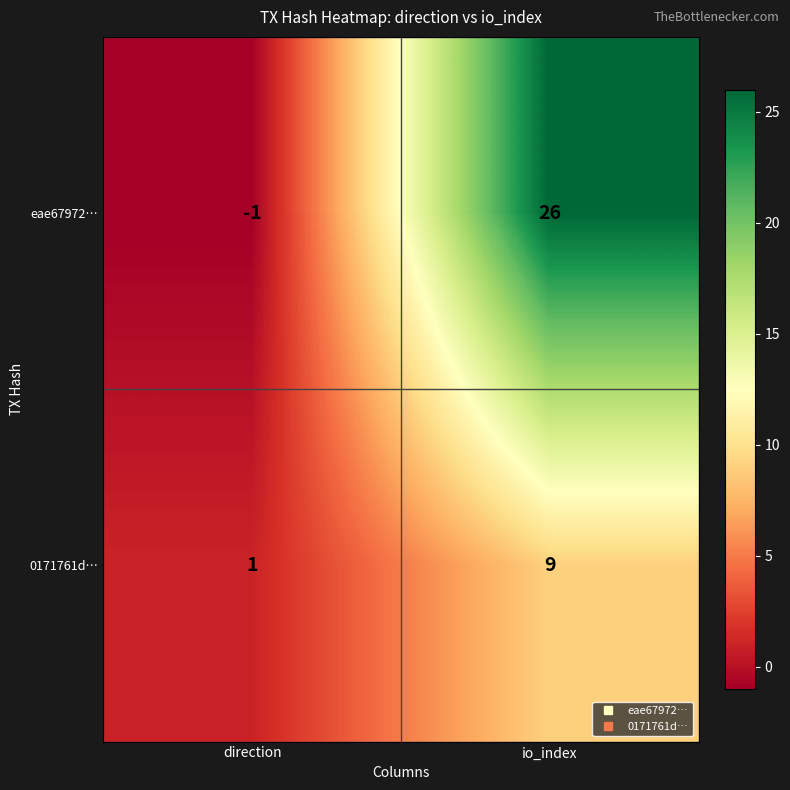

How many negative values does the eae67972… series have?

1